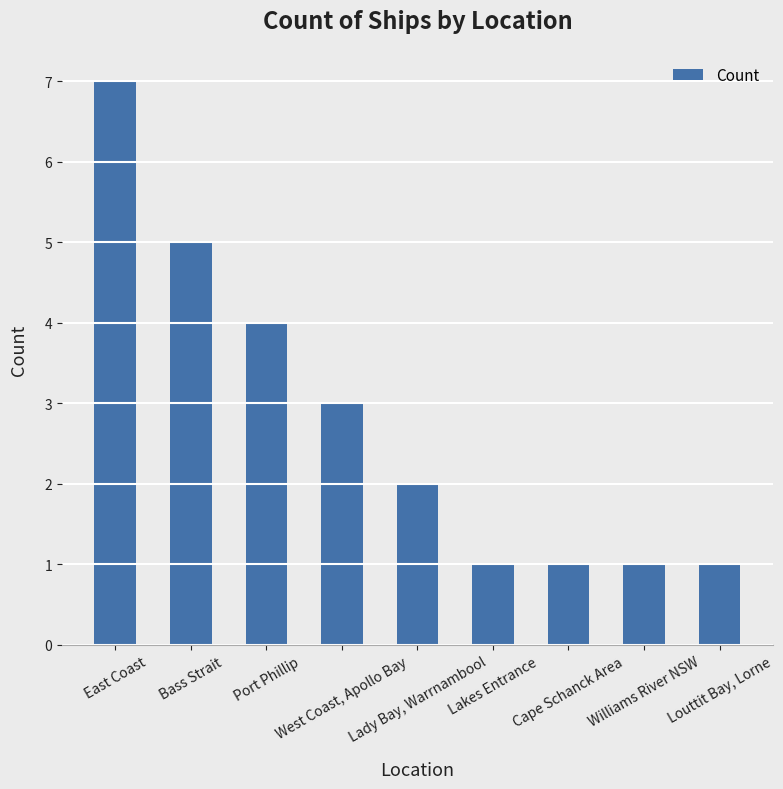

What is the sum of all values?

25